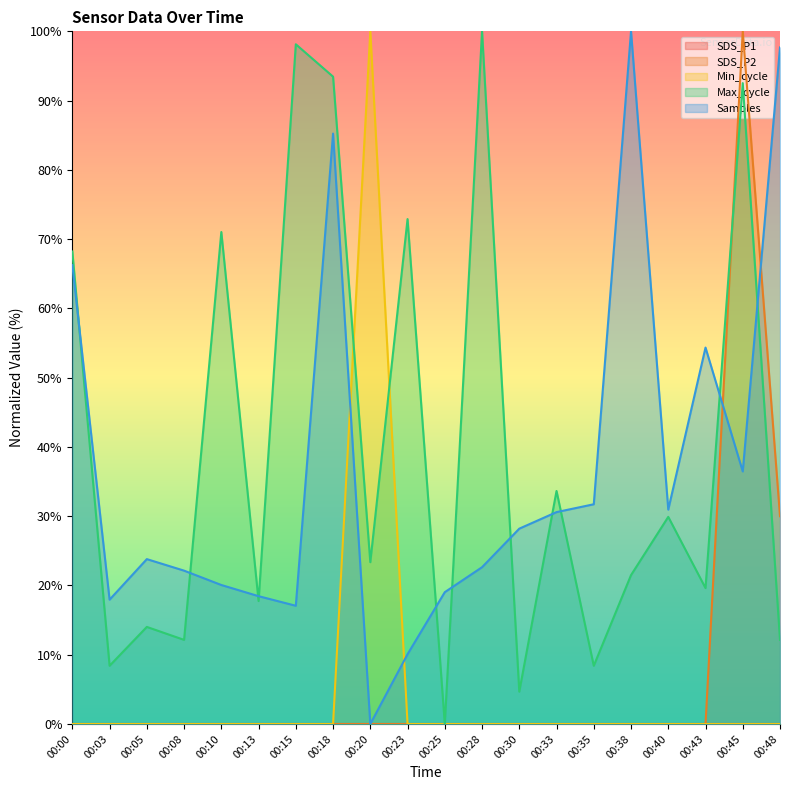

At which label is SDS_P2 closest to 50?

00:48